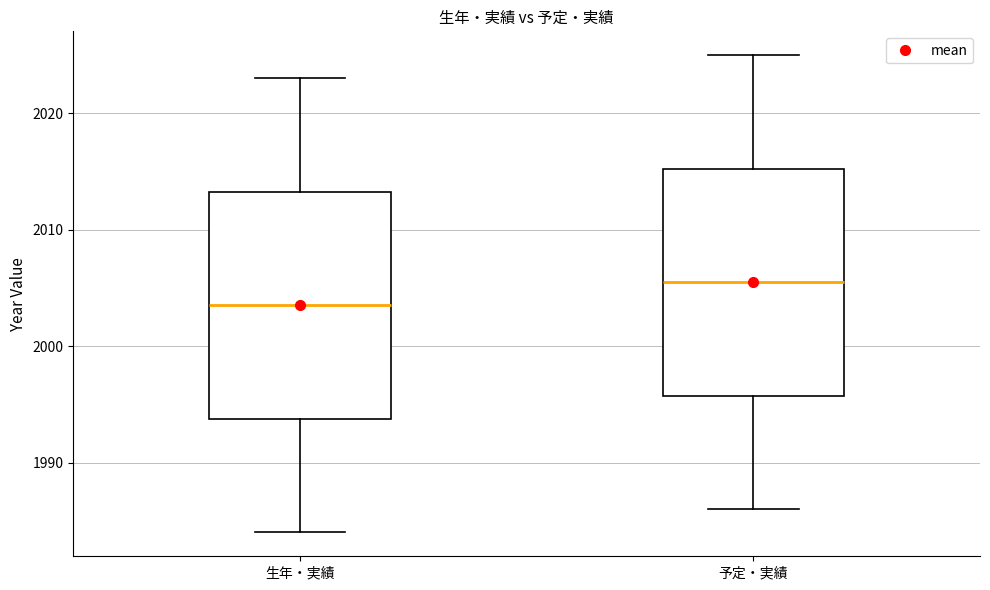

Where does the lower whisker of the box for 予定・実績 end on the y-axis? The values are not printed on the chart, so give them approximately, as read against the axis.

1986